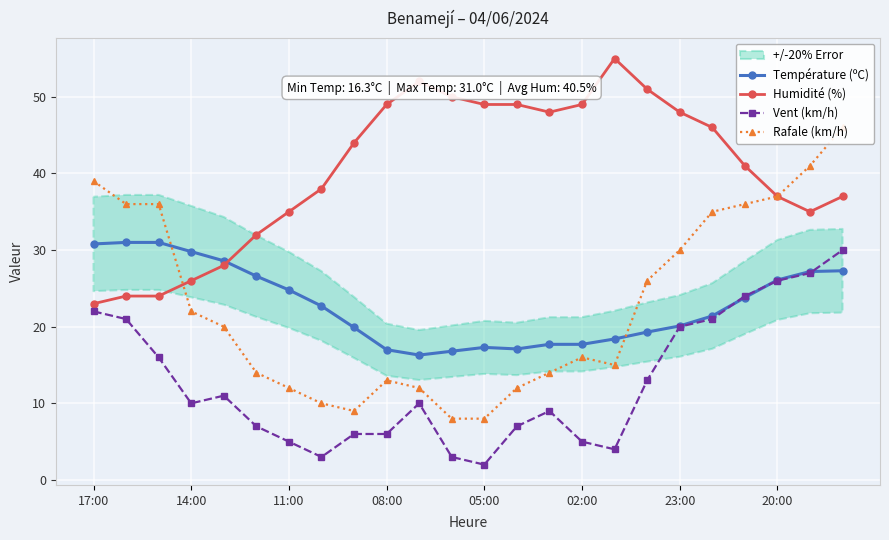

The value of Température (ºC) at 17:00 is 30.8. True or false?

True